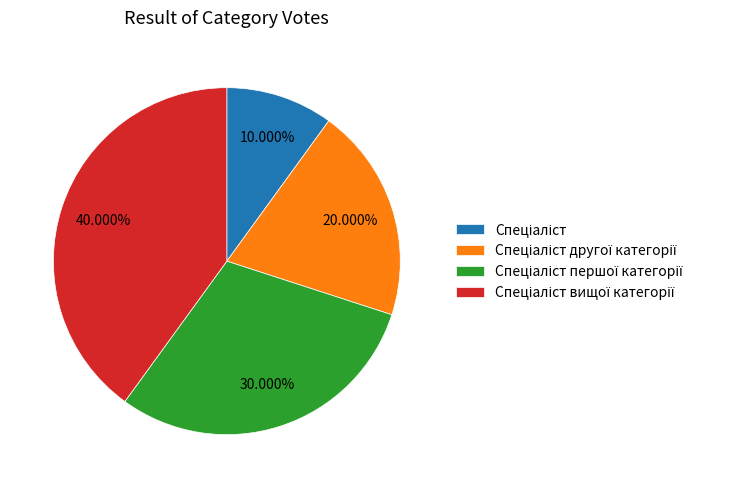

Does any single category account for the majority?

No